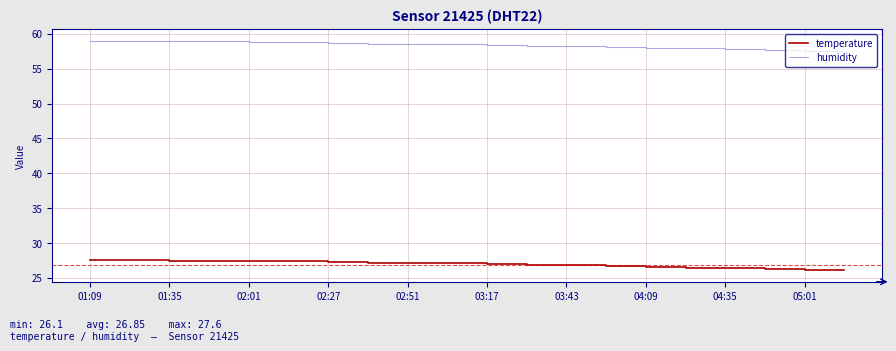

What is the difference between the maximum and minimum values in the temperature series?

1.5